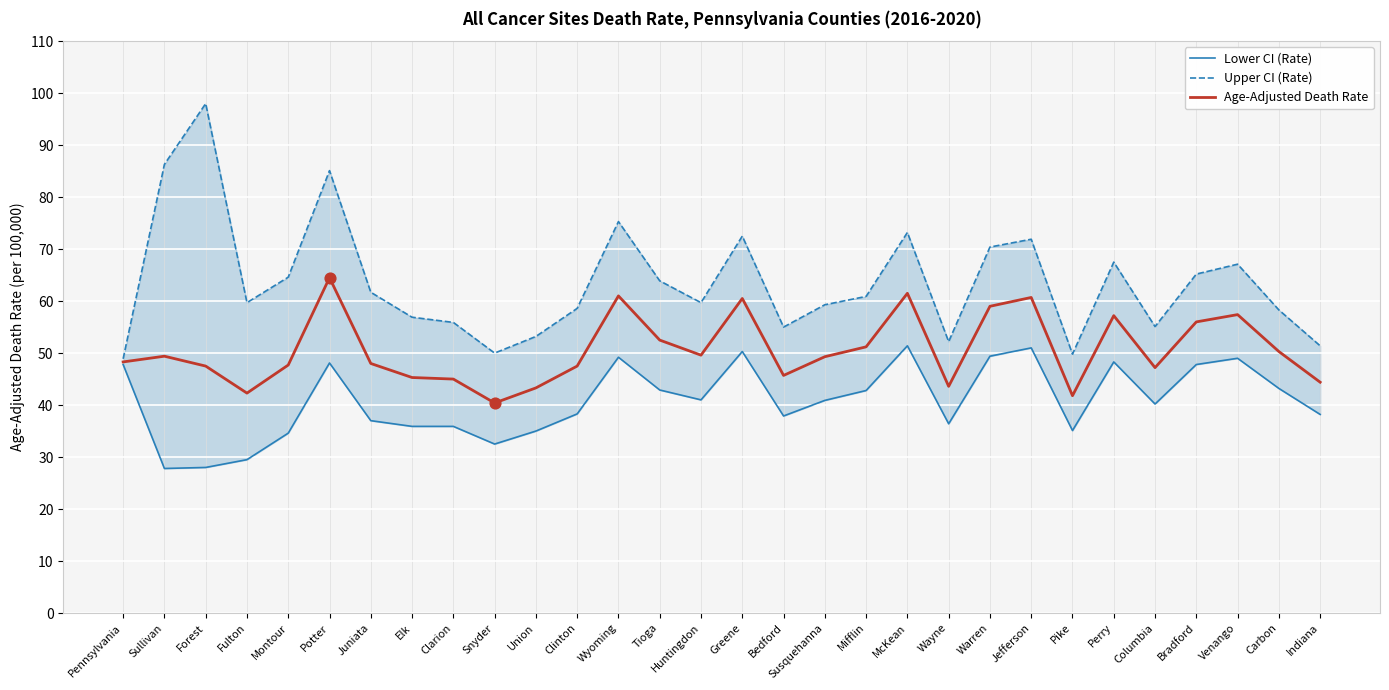

At how many categories does at least one series exceed 61?

14